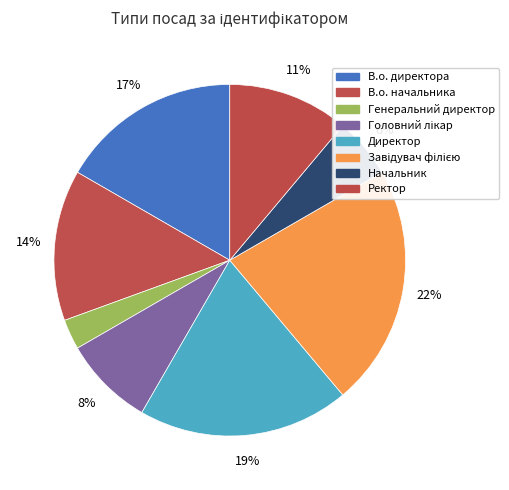

Is there any slice that represents more than half of the pie?

No